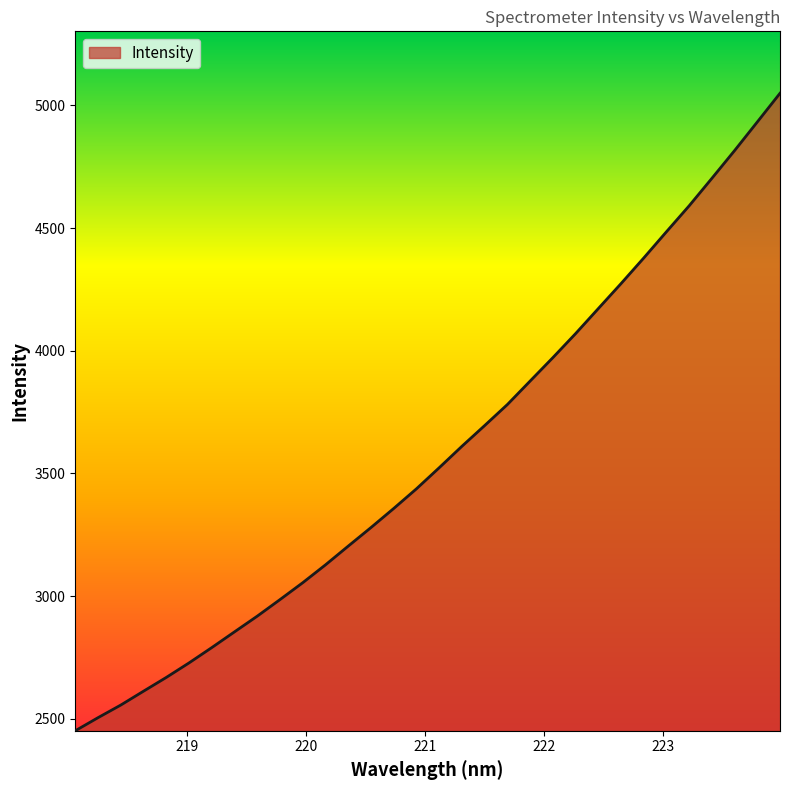

What is the difference between the maximum and minimum values?

2598.5